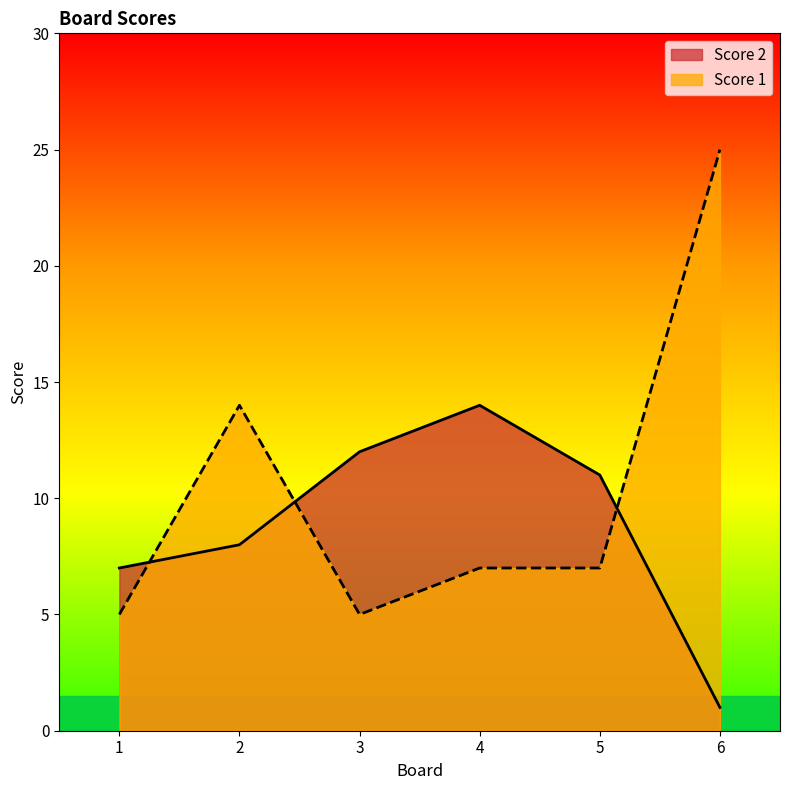

What is the sum of all Score 2 values?

53